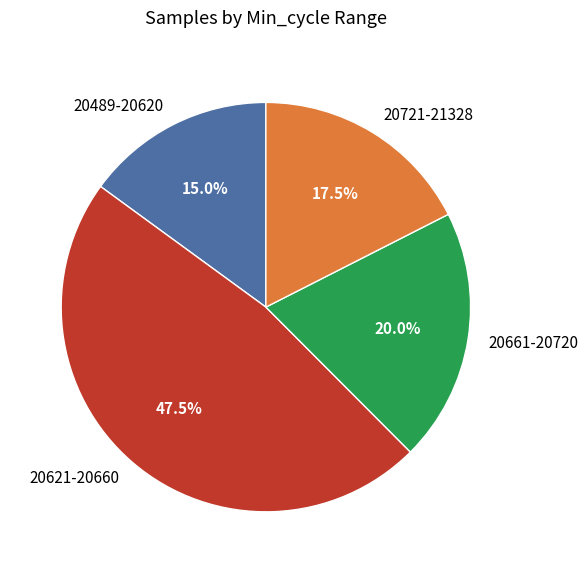

Rank the categories by value from lowest to highest.

20489-20620, 20721-21328, 20661-20720, 20621-20660